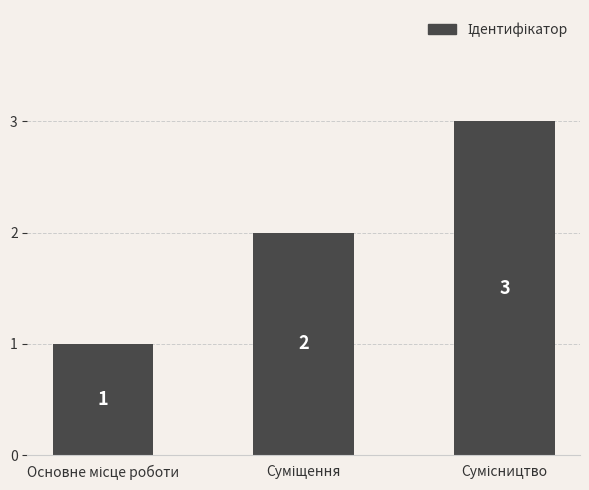

What is the greatest value displayed?

3